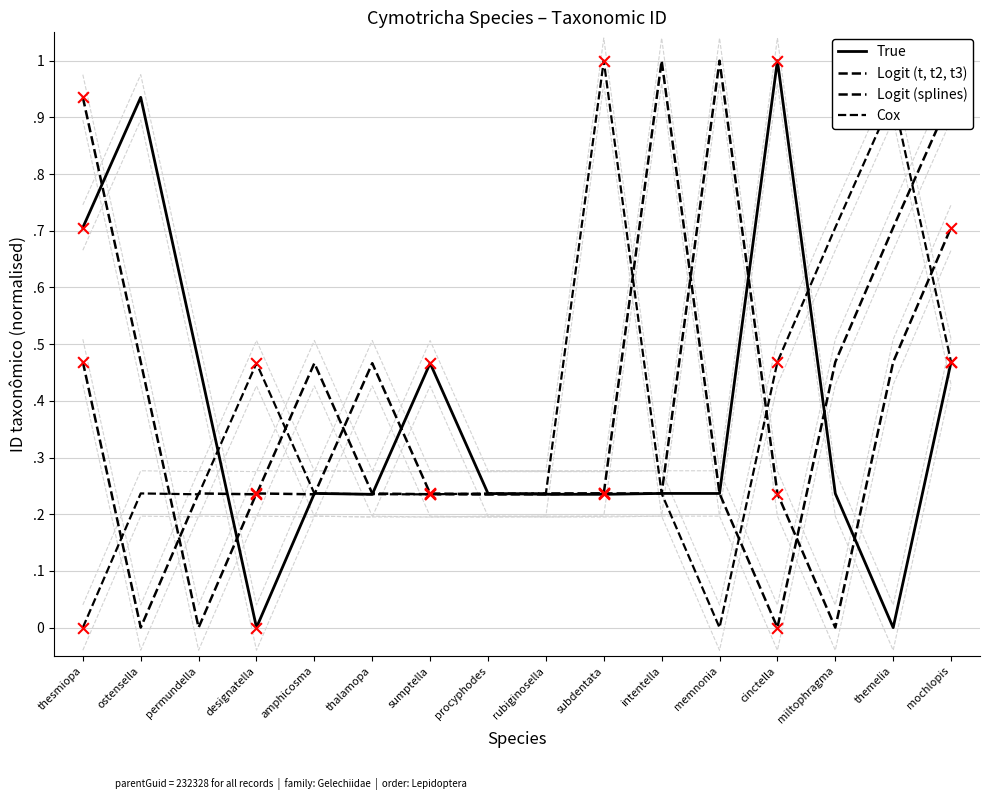

Which series has the largest Y range (max minus min)?

True